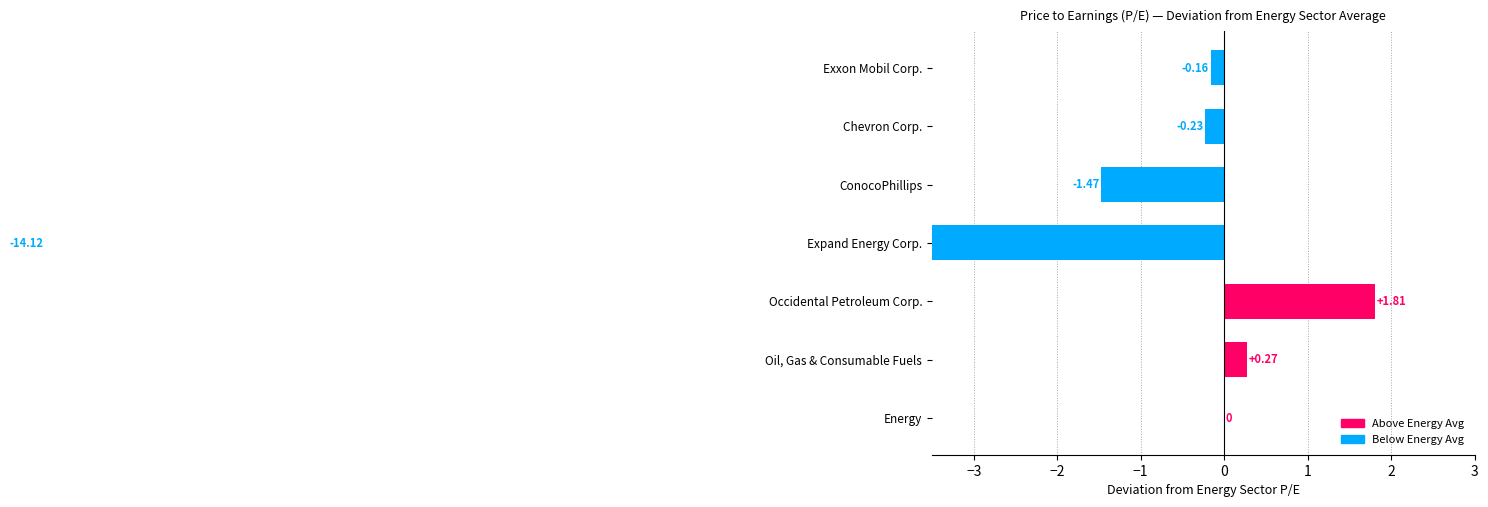

How many distinct data groups are displayed?

1